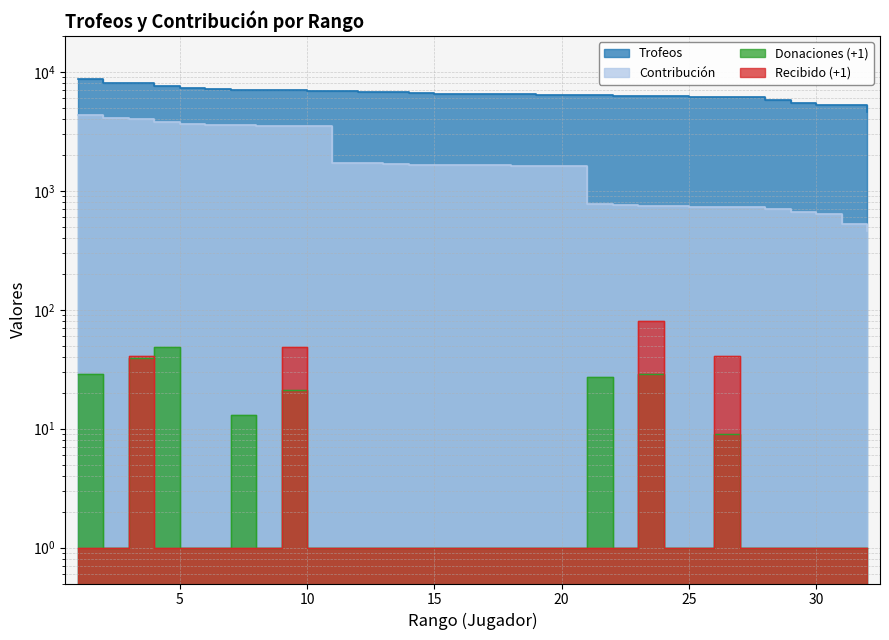

What is the value of the Contribución point at the 13th from the left?

1684